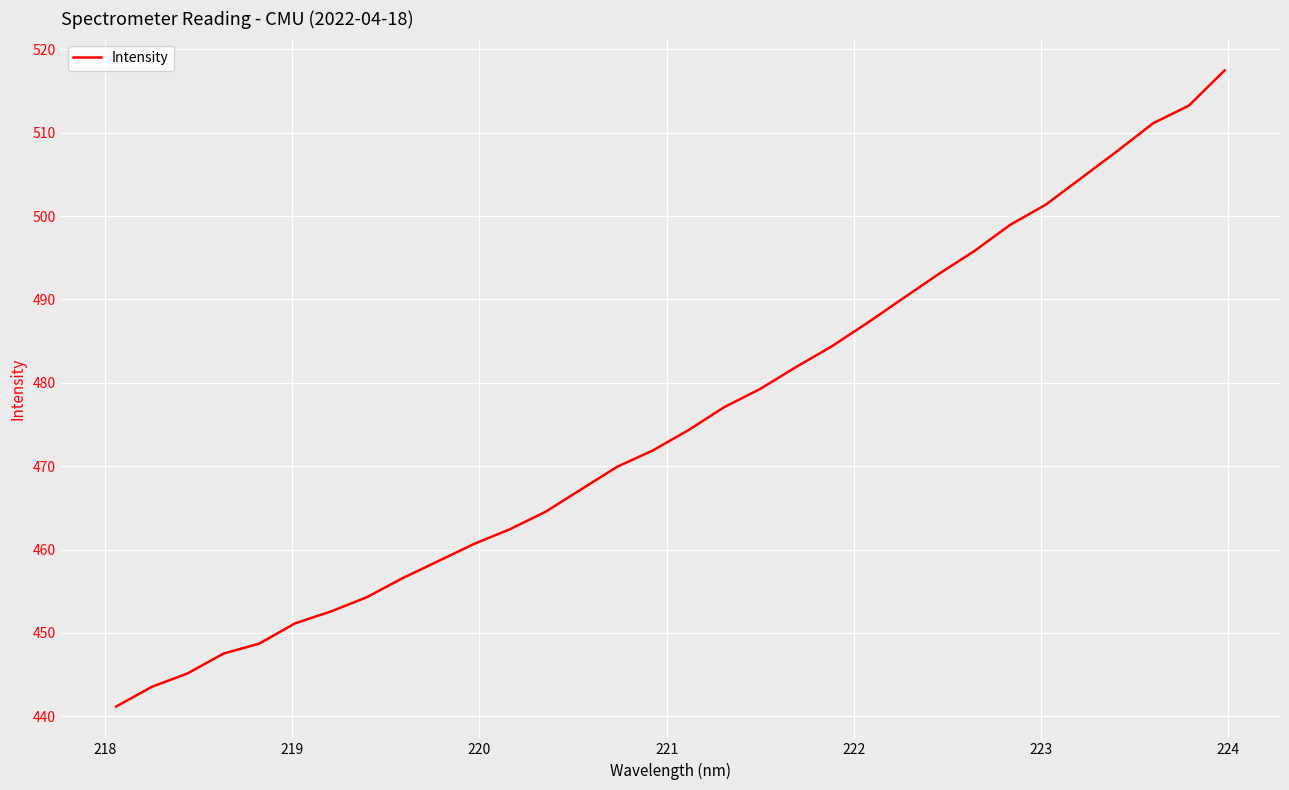

What is the smallest value displayed?

441.2